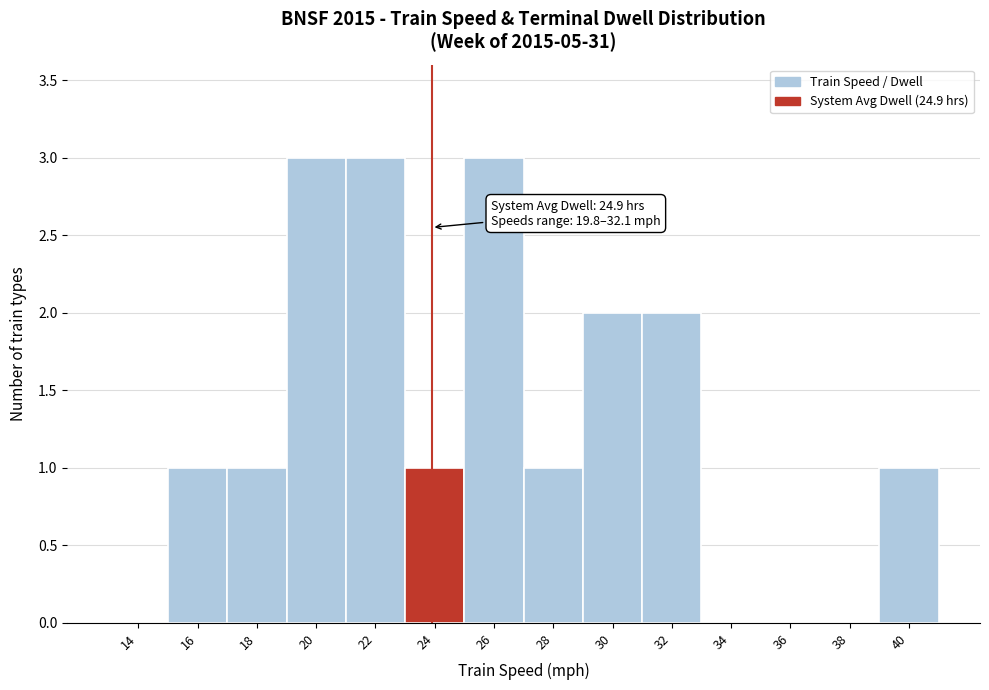

Reading right to left, list all the values displayed in this chart.

40=1	38=0	36=0	34=0	32=2	30=2	28=1	26=3	24=1	22=3	20=3	18=1	16=1	14=0